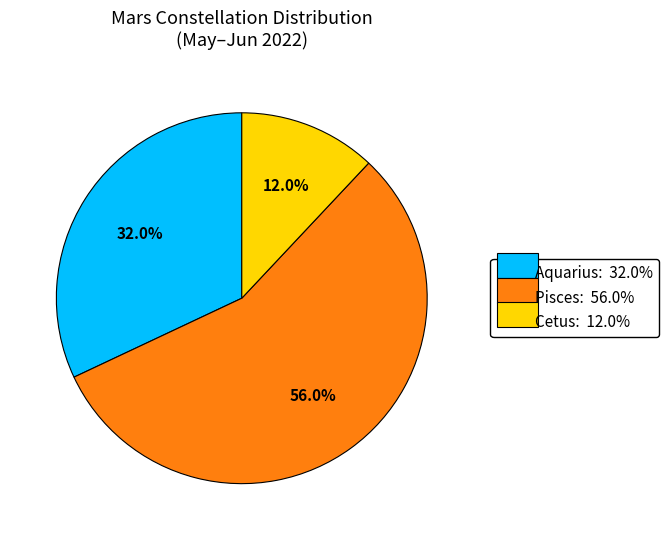

What is the majority slice?

Pisces